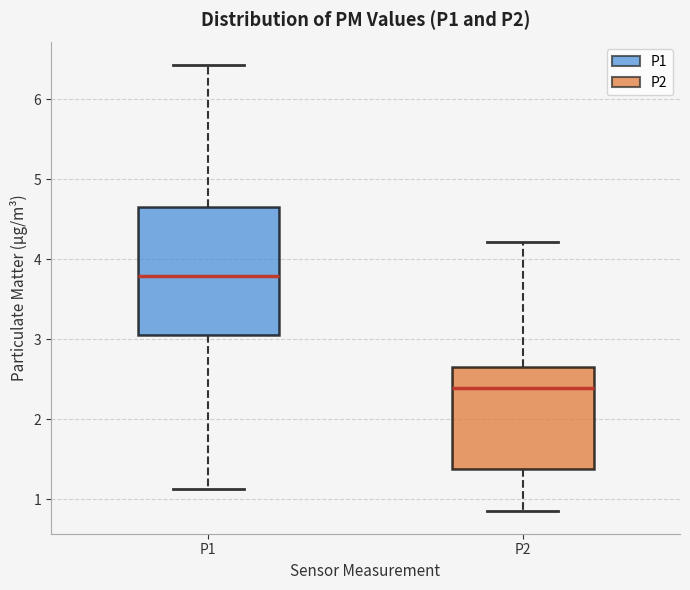

Reading left to right, read every box against the y-axis: the position of its median line, the range the box covers, and the ends of its whiskers. The values are not printed on the chart, so give them approximately, as read against the axis.

P1: median 3.8, box 3.1 to 4.7, whiskers 1.1 to 6.4
P2: median 2.4, box 1.4 to 2.7, whiskers 0.9 to 4.2